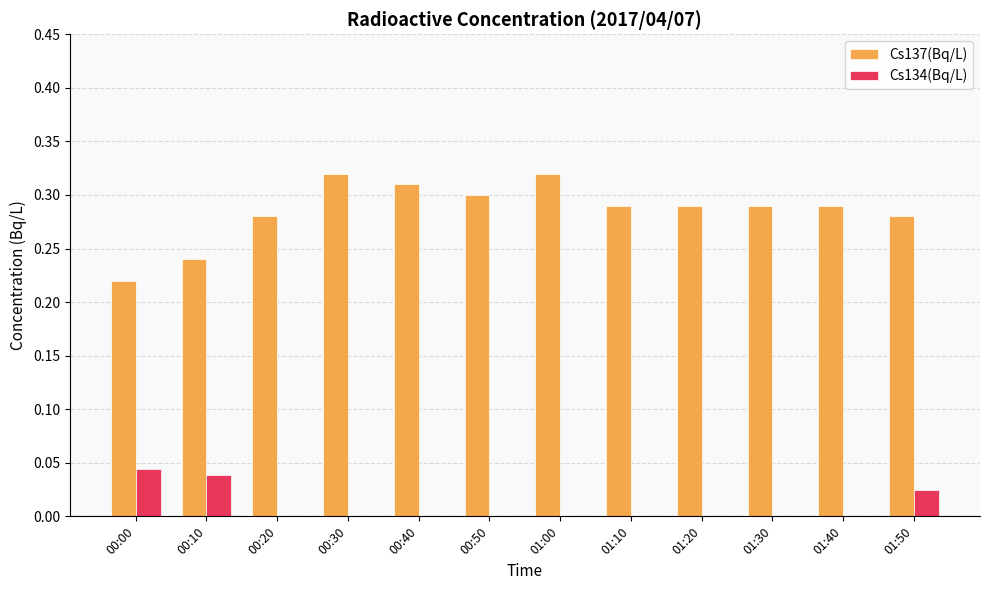

Is it true that Cs137(Bq/L) equals 0.4 at 01:40?

False